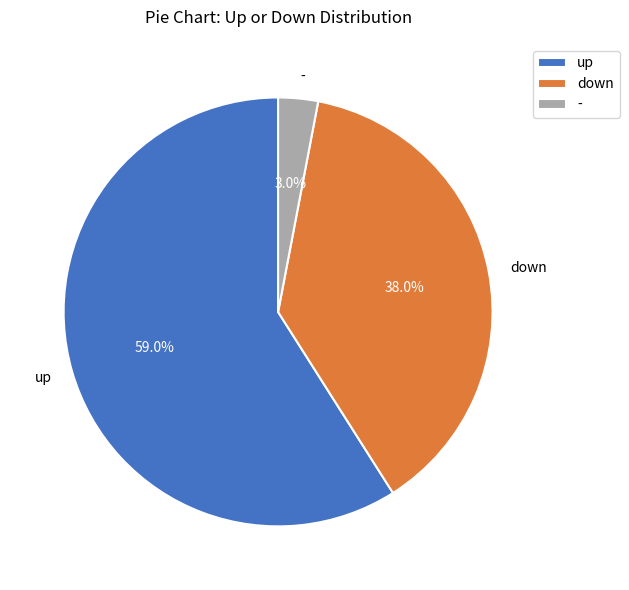

How many slices are in this pie chart?

3